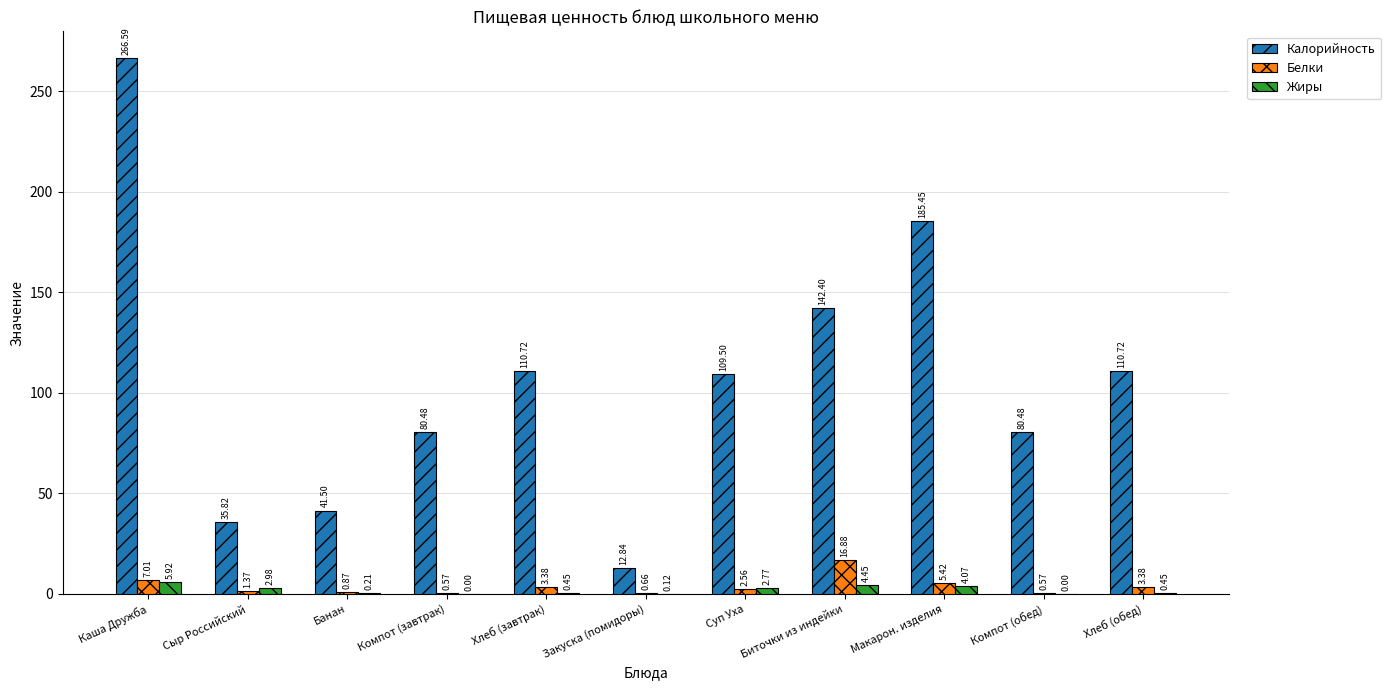

At which label is Белки closest to 8?

Каша Дружба